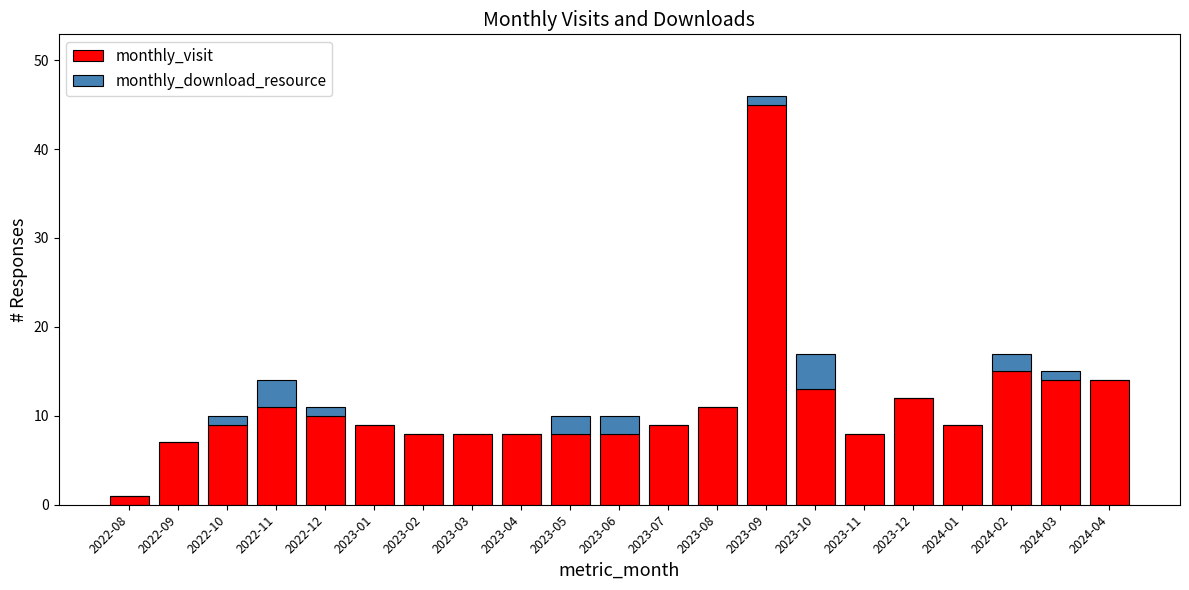

Is it true that monthly_visit equals 1 at 2022-08?

True